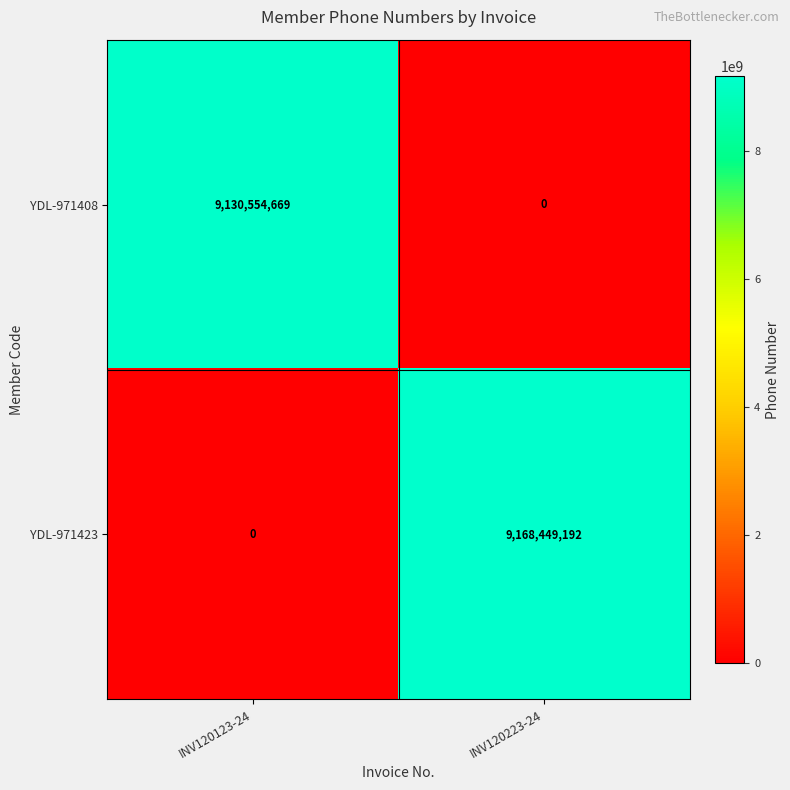

What is the greatest value displayed?

9168449192